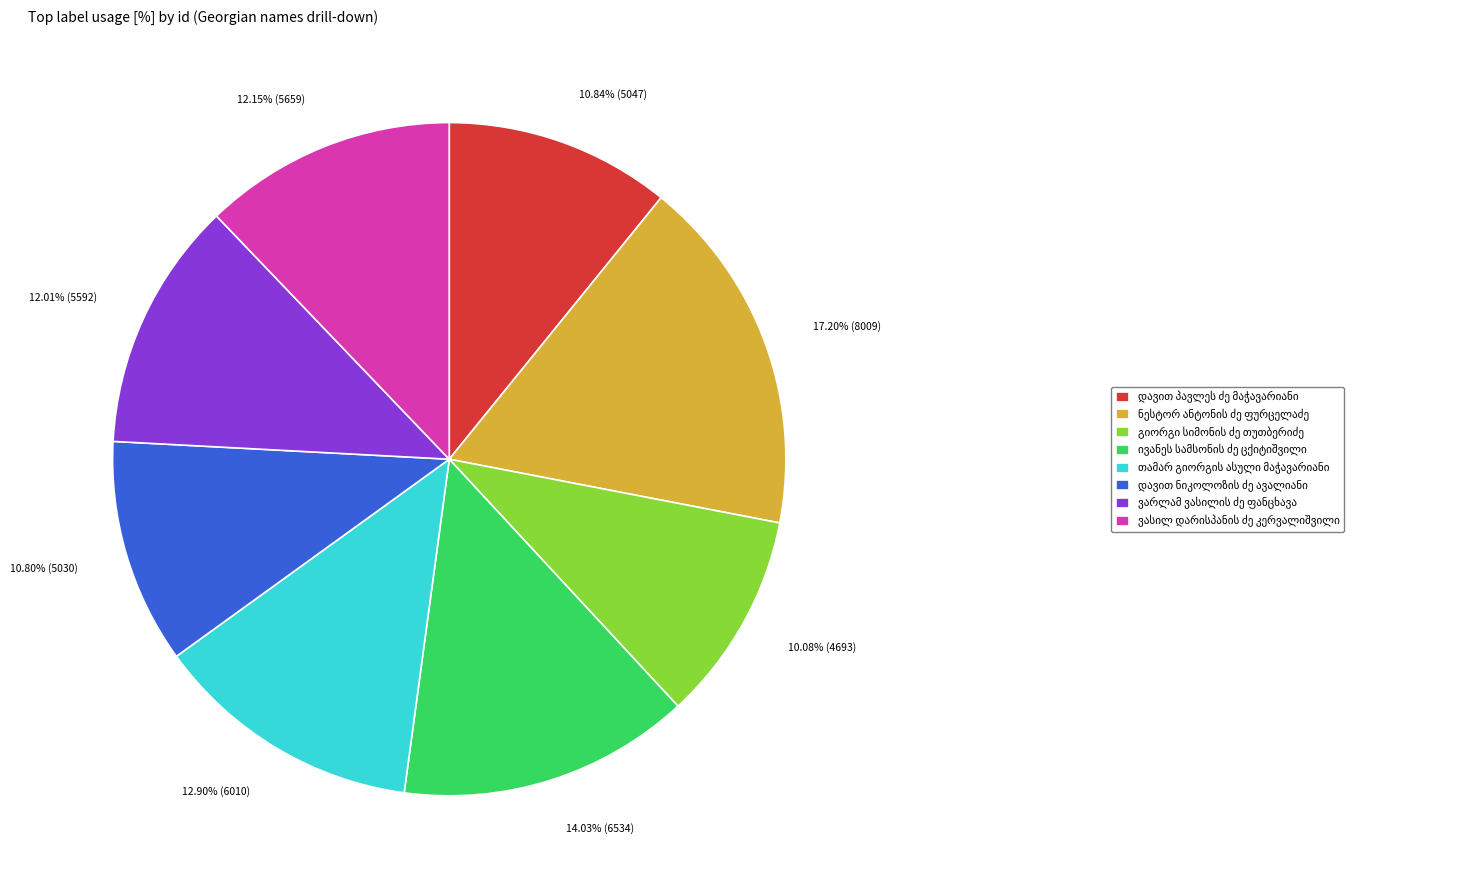

Is there a majority slice in this chart?

No